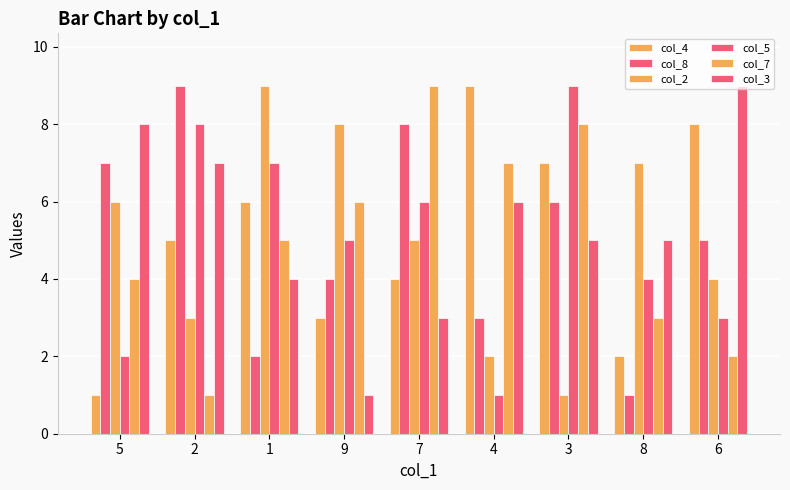

Does the chart contain any negative values?

No